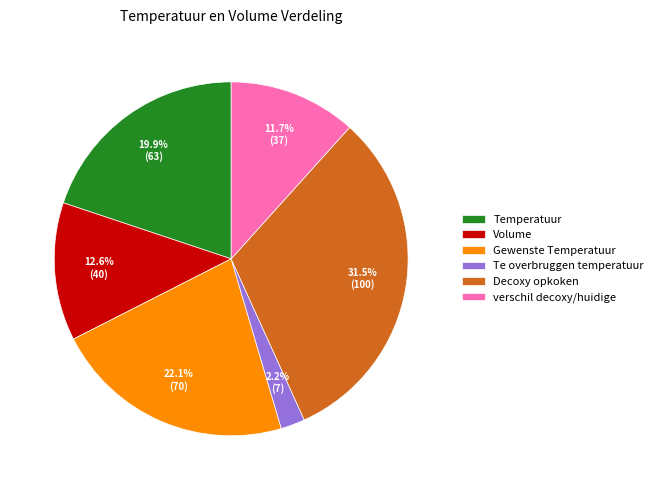

Rank the categories by value from highest to lowest.

Decoxy opkoken, Gewenste Temperatuur, Temperatuur, Volume, verschil decoxy/huidige, Te overbruggen temperatuur